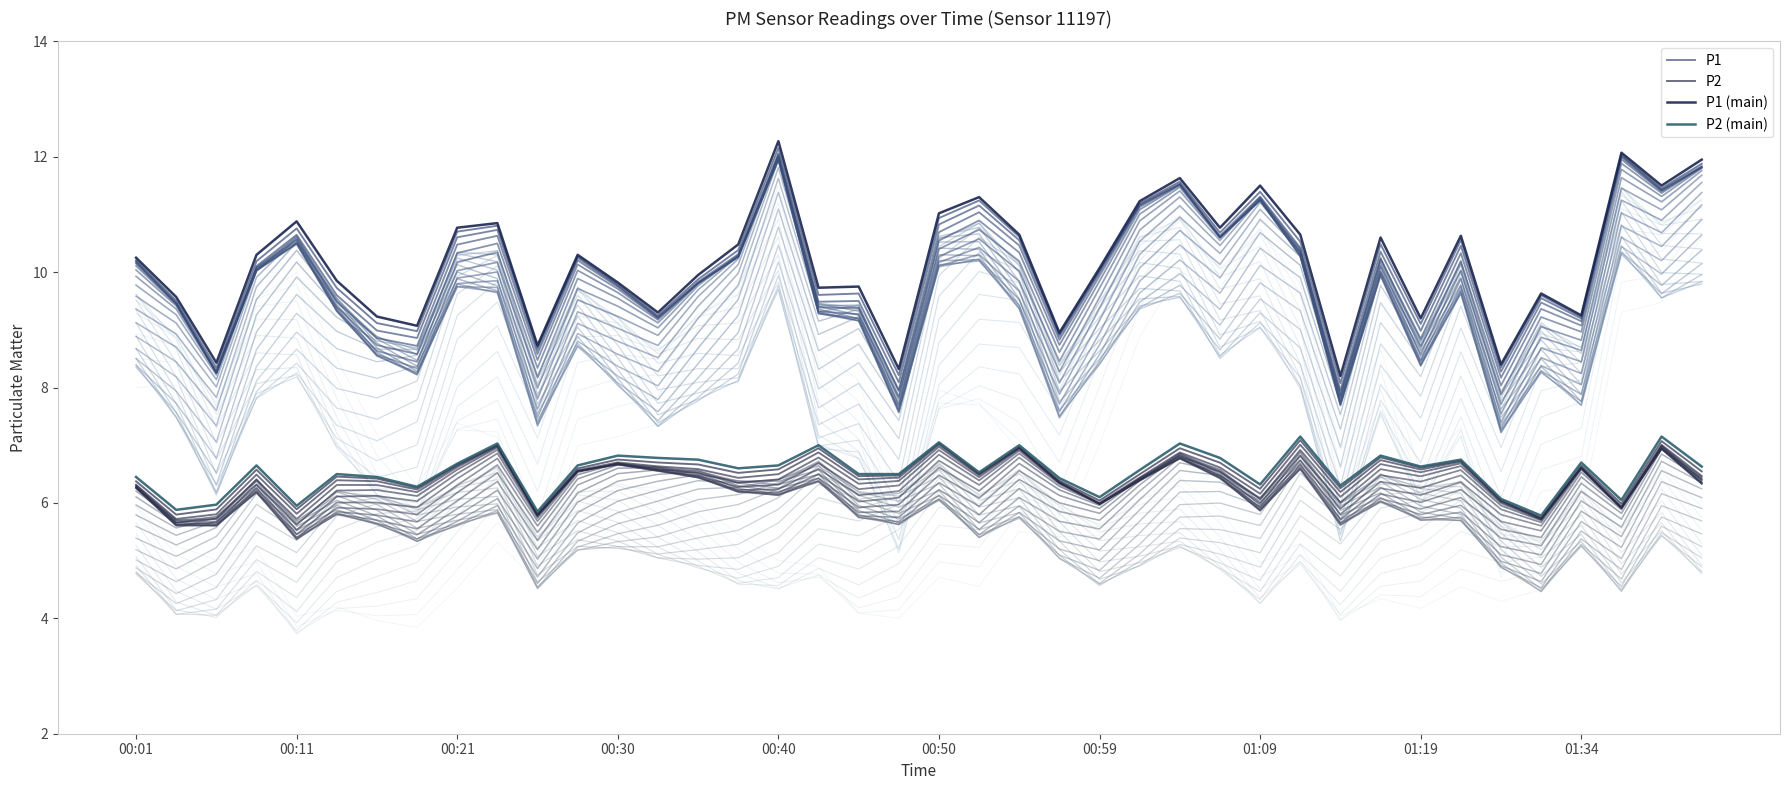

What position from the left is 21?

22